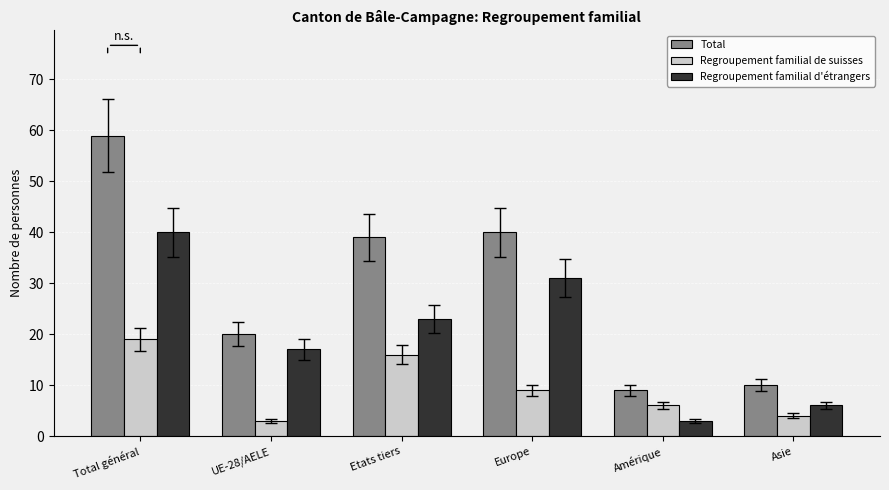

Reading left to right, transcribe all the data shown in this chart.

Total: 59	20	39	40	9	10
Regroupement familial de suisses: 19	3	16	9	6	4
Regroupement familial d'étrangers: 40	17	23	31	3	6